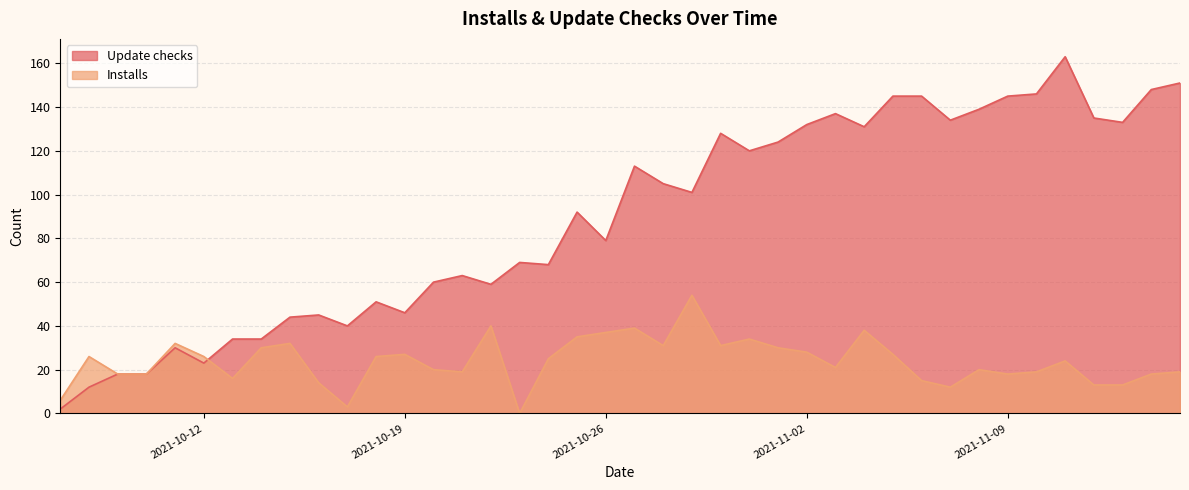

After their last crossing, which series has the higher values: Installs or Update checks?

Update checks